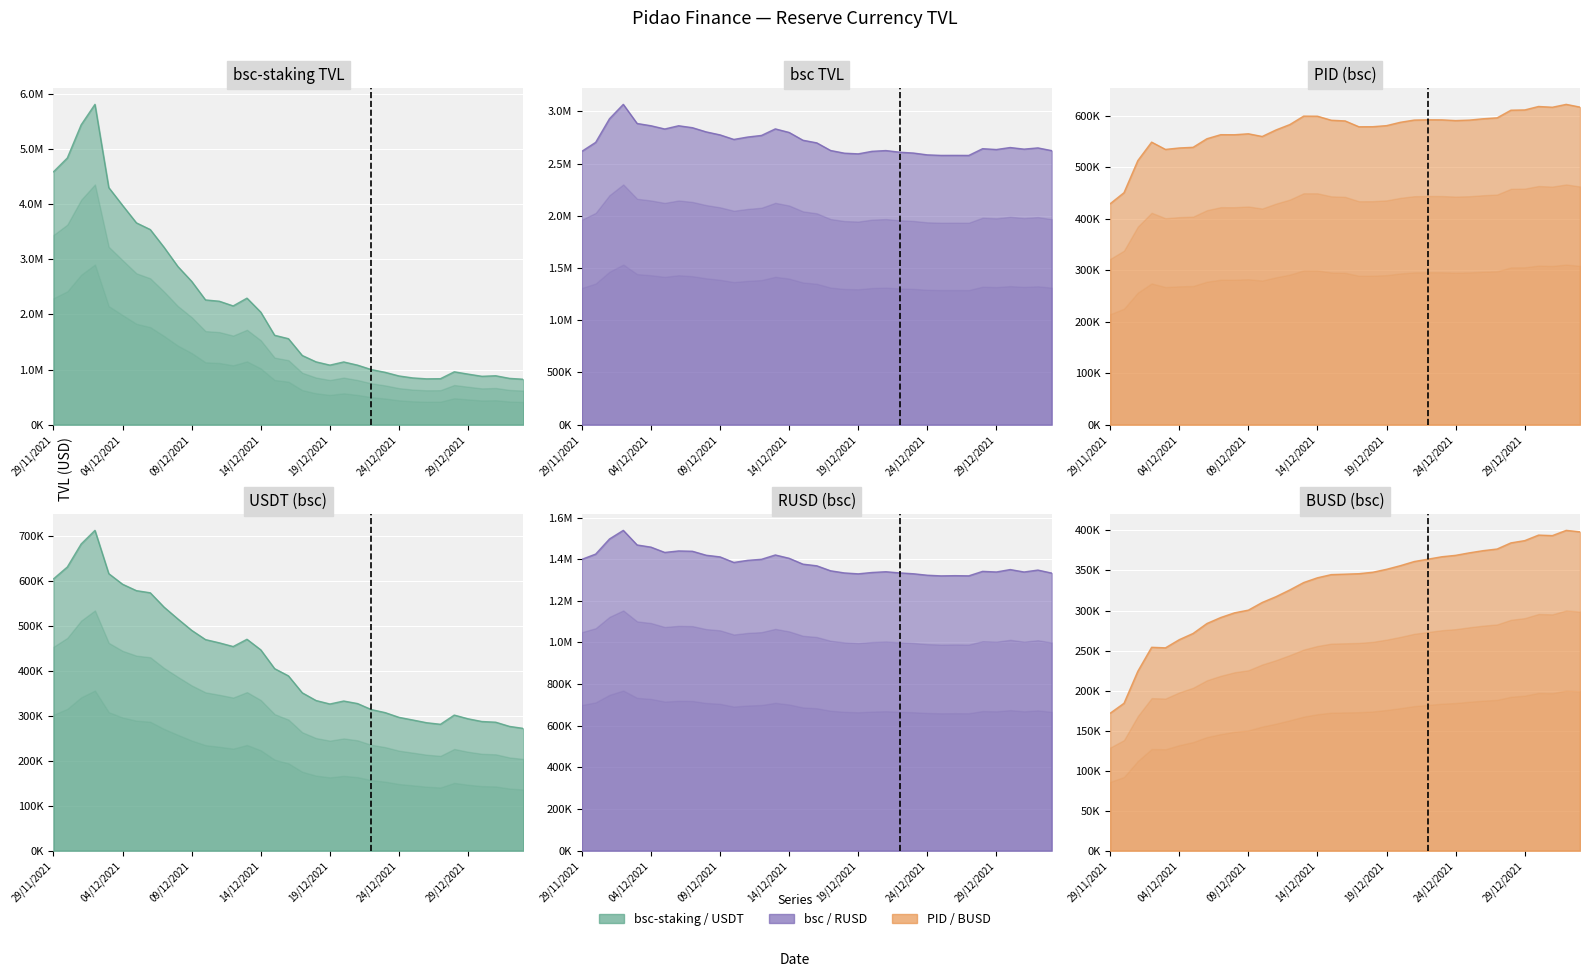

Which has a higher value, 07/12/2021 or 02/01/2022?

07/12/2021